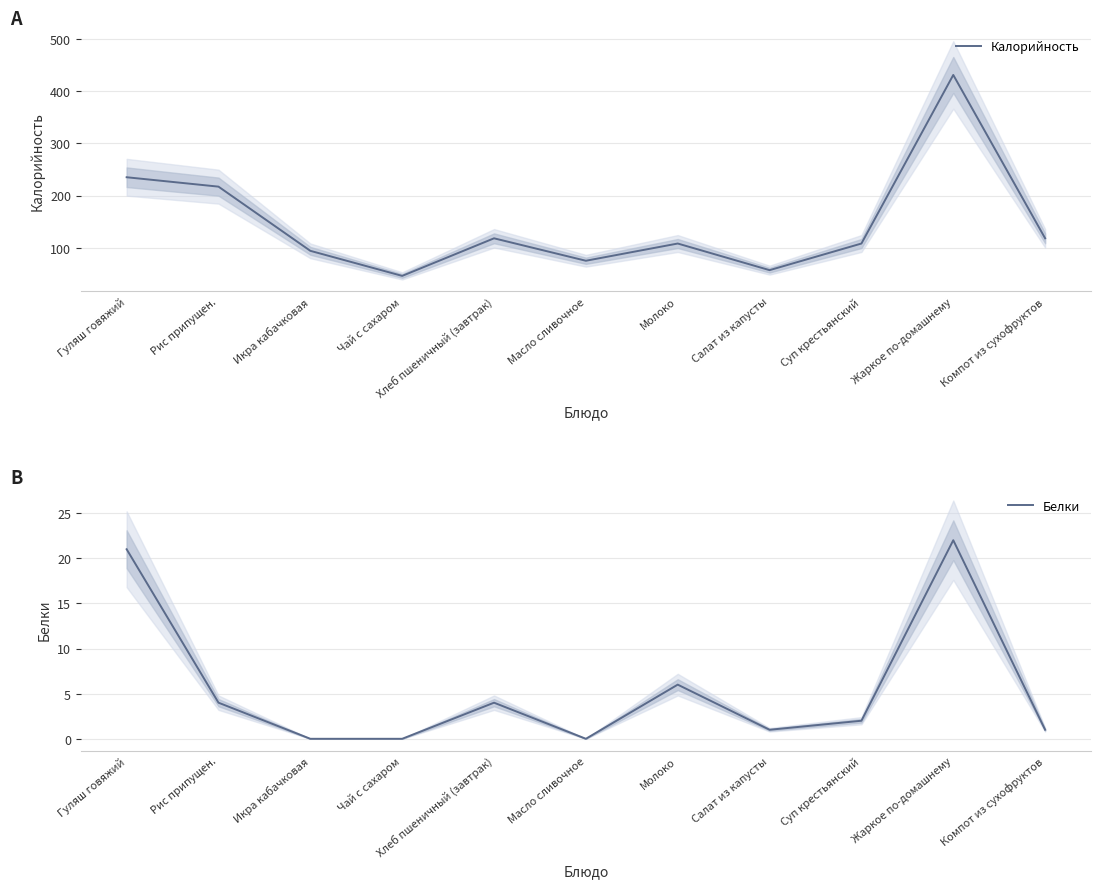

Reading left to right, extract all data points from this chart.

Калорийность: 235	217	94	46	118	75	108	57	108	431	118
Белки: 21	4	0	0	4	0	6	1	2	22	1